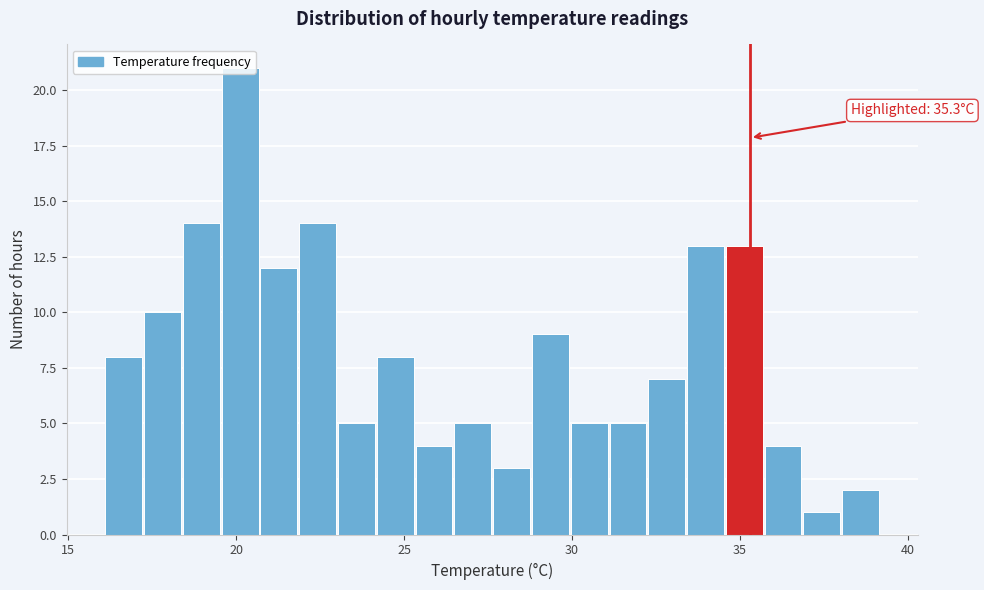

Read against the x-axis, roughly where is the centre of the tallest bar?

20.0